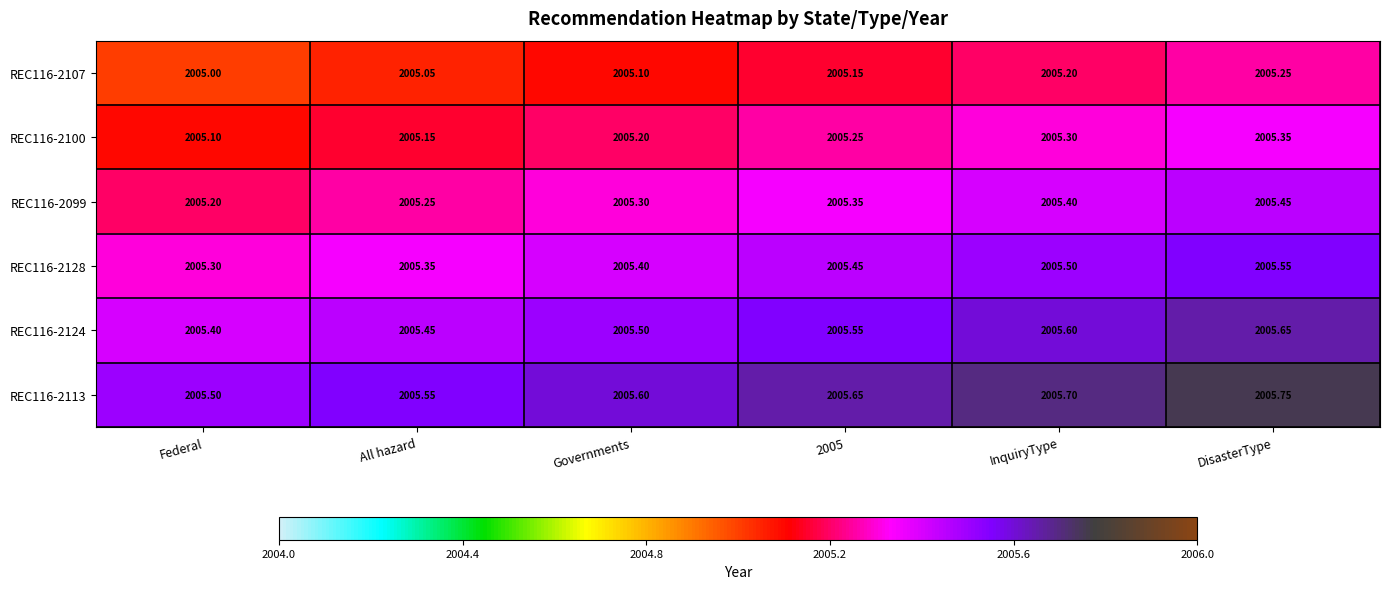

At which category does the chart reach its minimum across all series?

Federal